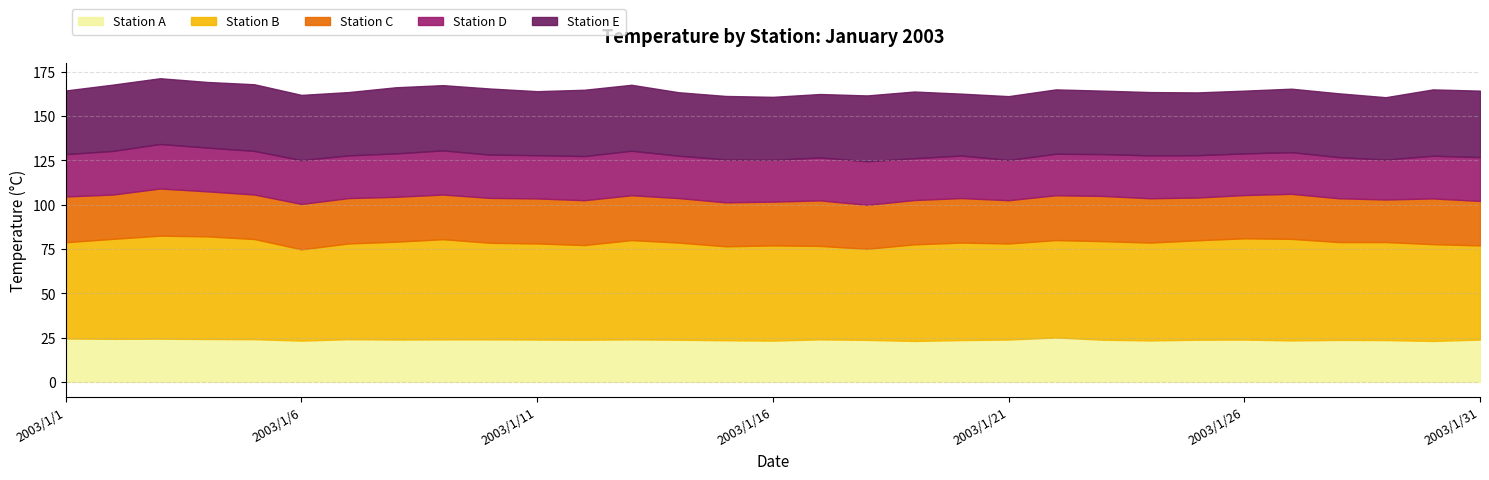

What is the lowest value of the Station B series?

51.4